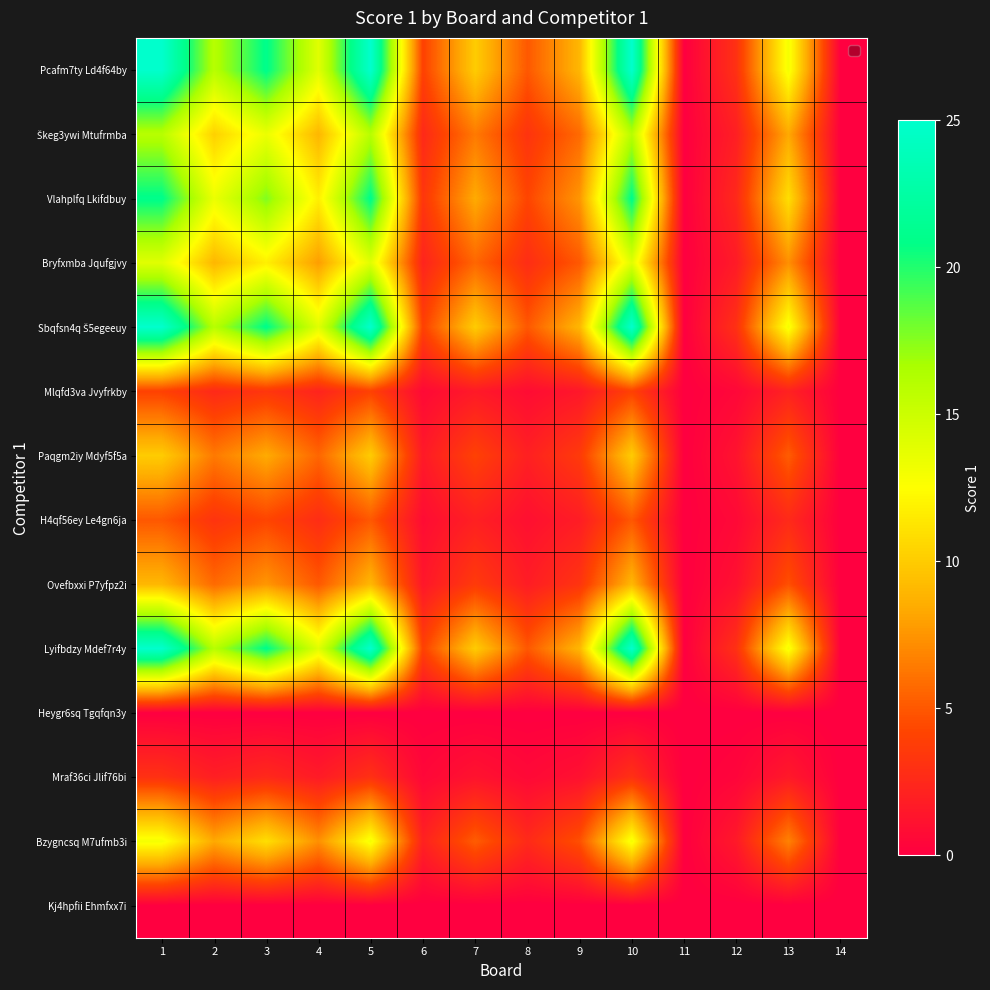

List the series in order of their peak value, highest first.

Pcafm7ty Ld4f64by, Sbqfsn4q Š5egeeuy, Lyifbdzy Mdef7r4y, Vlahplfq Lkifdbuy, Škeg3ywi Mtufrmba, Bryfxmba Jqufgjvy, Bzygncsq M7ufmb3i, Paqgm2iy Mdyf5f5a, Ovefbxxi P7yfpz2i, H4qf56ey Le4gn6ja, Mlqfd3va Jvyfrkby, Mraf36ci Jlif76bi, Heygr6sq Tgqfqn3y, Kj4hpfii Ehmfxx7i